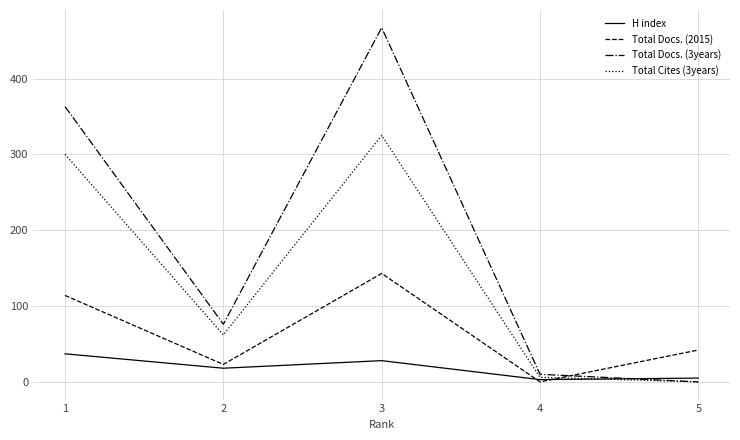

At which label is Total Docs. (3years) closest to 233?

1